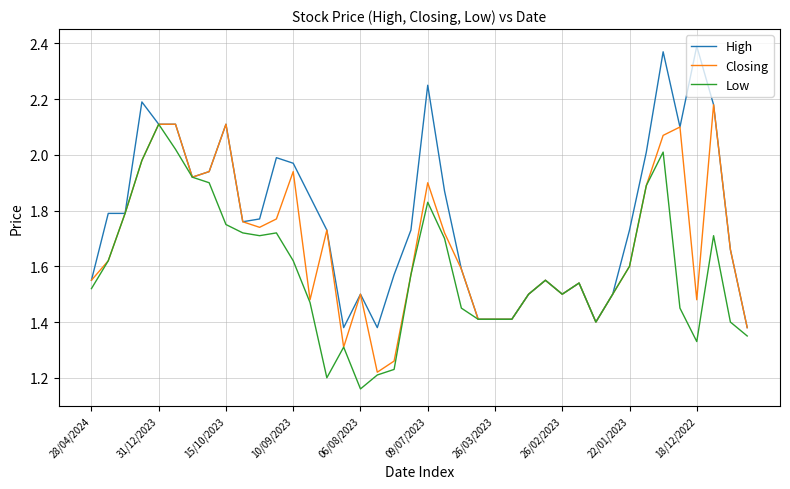

Rank the series by their maximum value, from lowest to highest.

Low, Closing, High